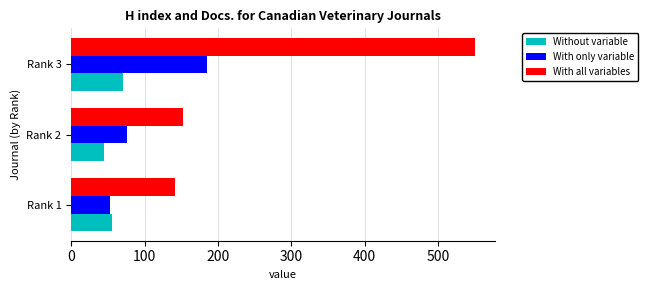

Which series has the widest spread of values?

With all variables